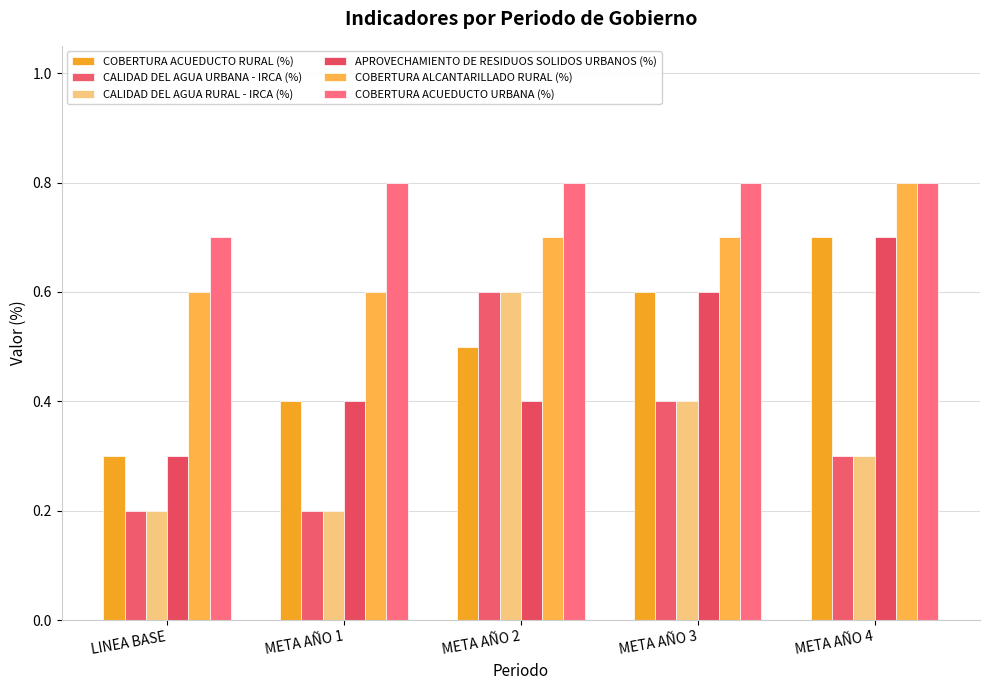

What is the value of the CALIDAD DEL AGUA URBANA - IRCA (%) bar at the 1st from the left?

0.2